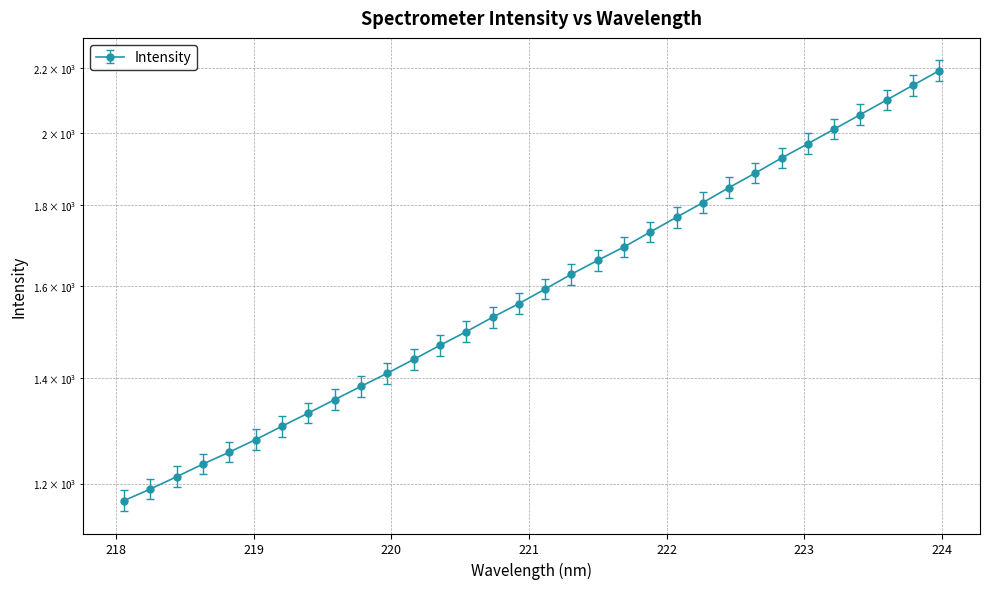

Which label corresponds to the largest value in the chart?

223.9802